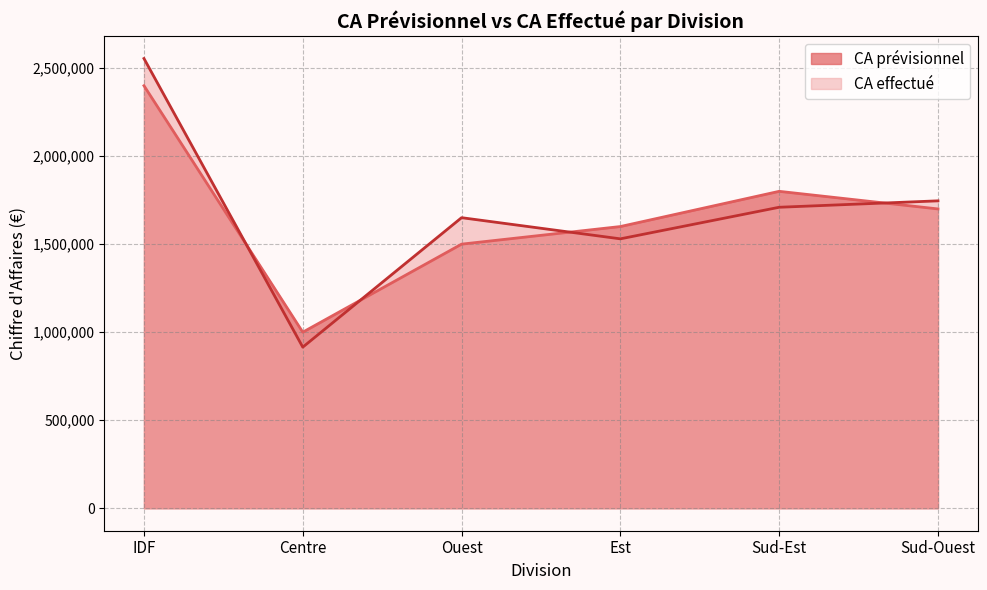

What is the difference between the second highest and second lowest values in the CA prévisionnel series?

300000